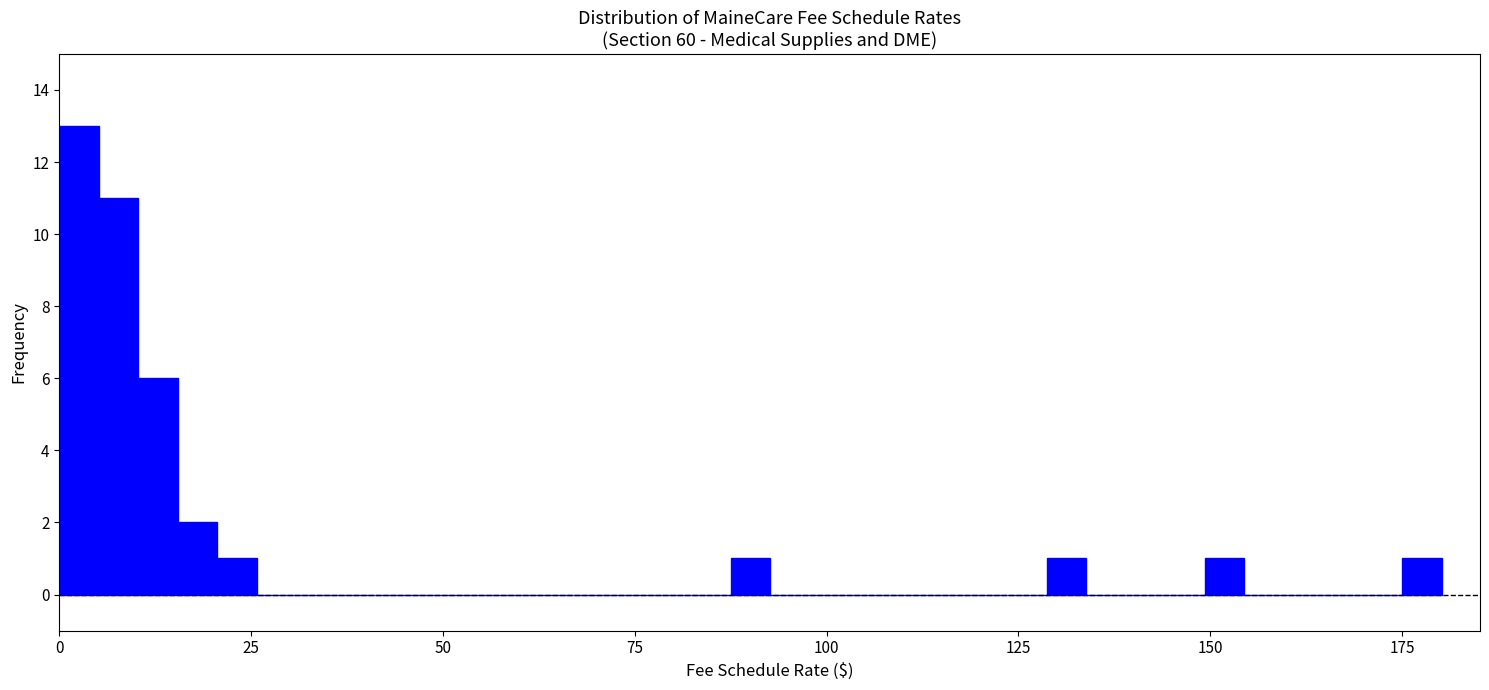

Read against the x-axis, roughly where is the centre of the tallest bar?

5